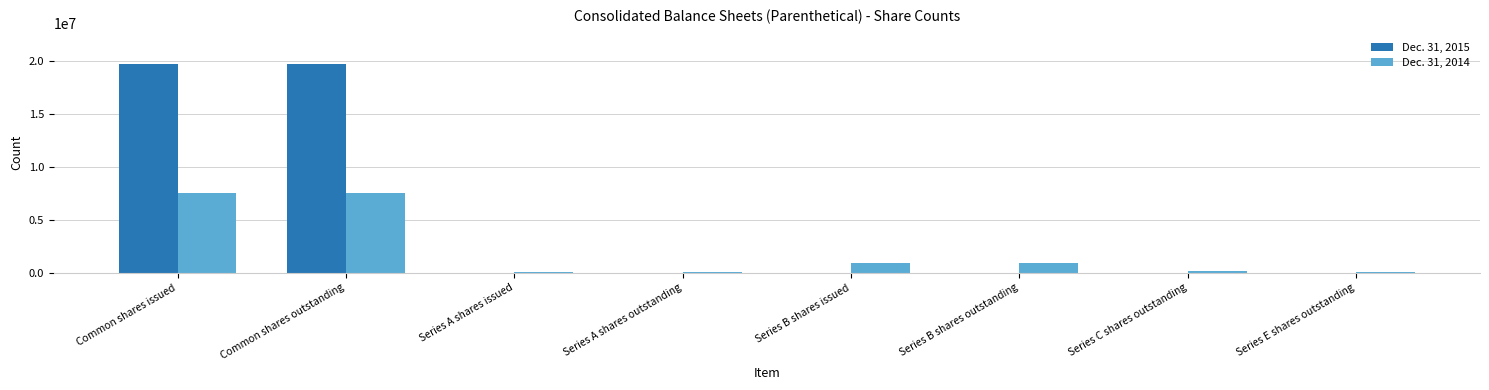

Is it true that Dec. 31, 2015 equals 6583533 at Series B shares issued?

False